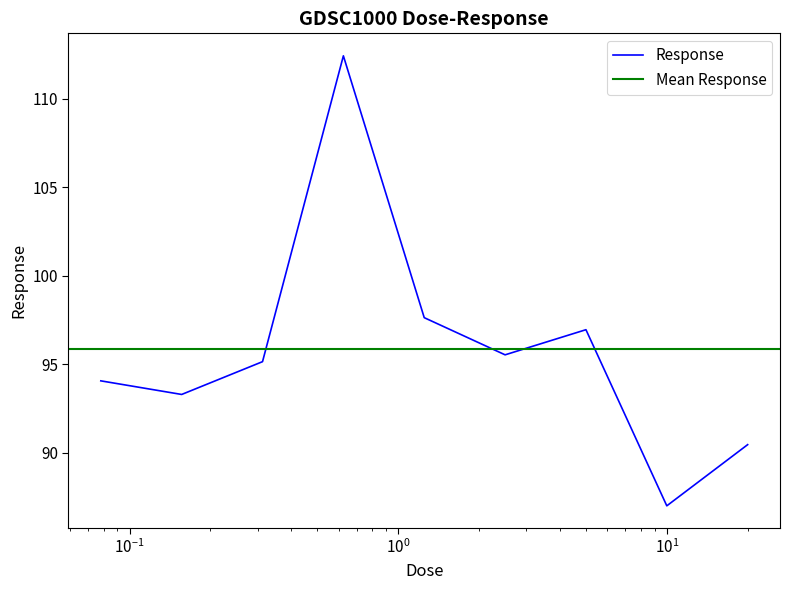

What is the minimum value for Response?

87.0